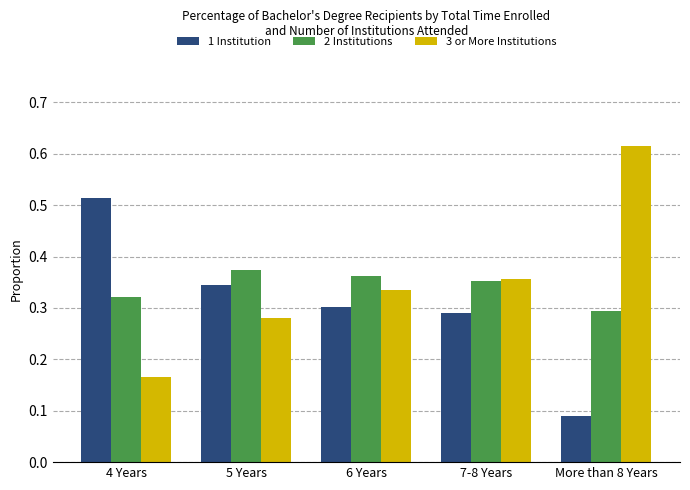

What is the label of the 1st bar from the right?

More than 8 Years